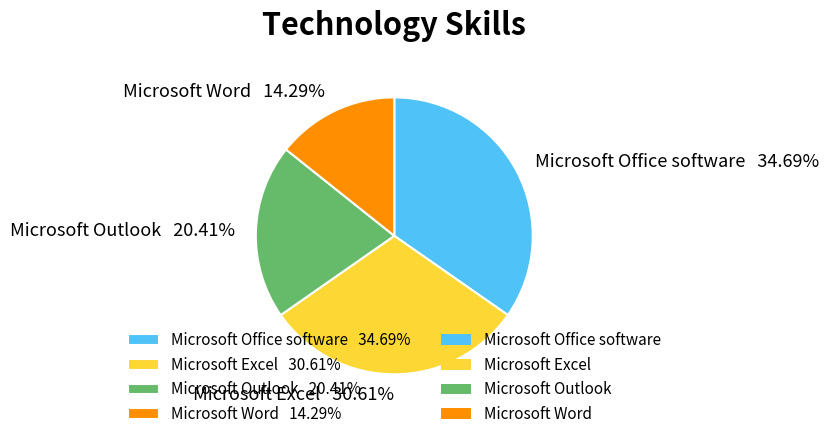

To the nearest percent, what is the difference between the largest and smallest slice percentages?

20%